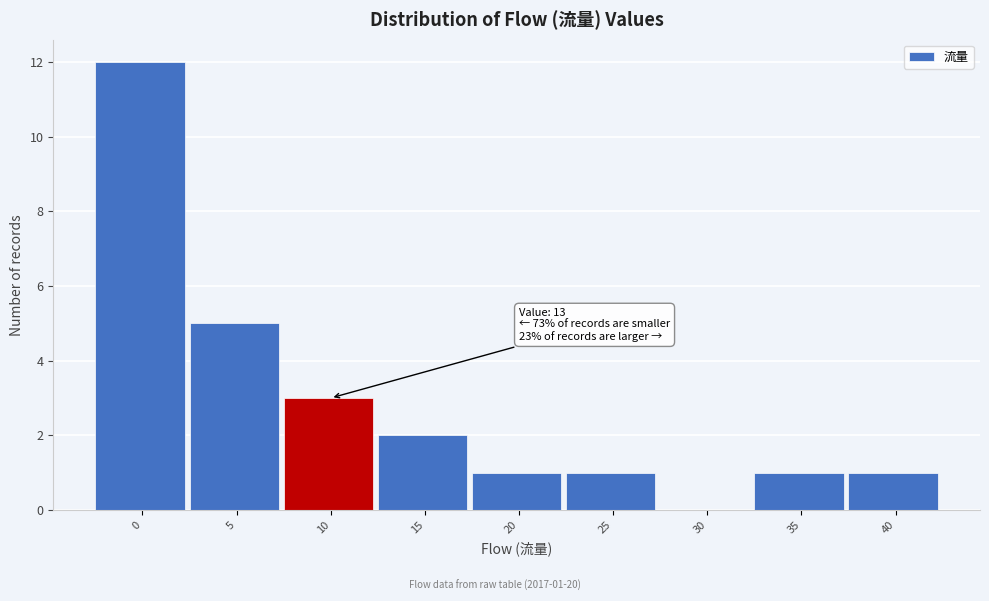

Reading left to right, transcribe all the data shown in this chart.

0=12	5=5	10=3	15=2	20=1	25=1	30=0	35=1	40=1